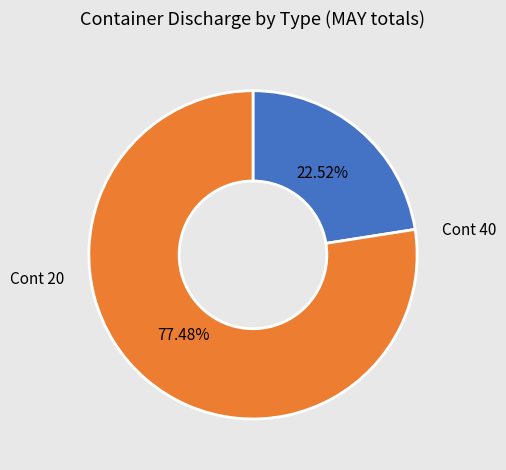

Is there any slice that represents more than half of the pie?

Yes